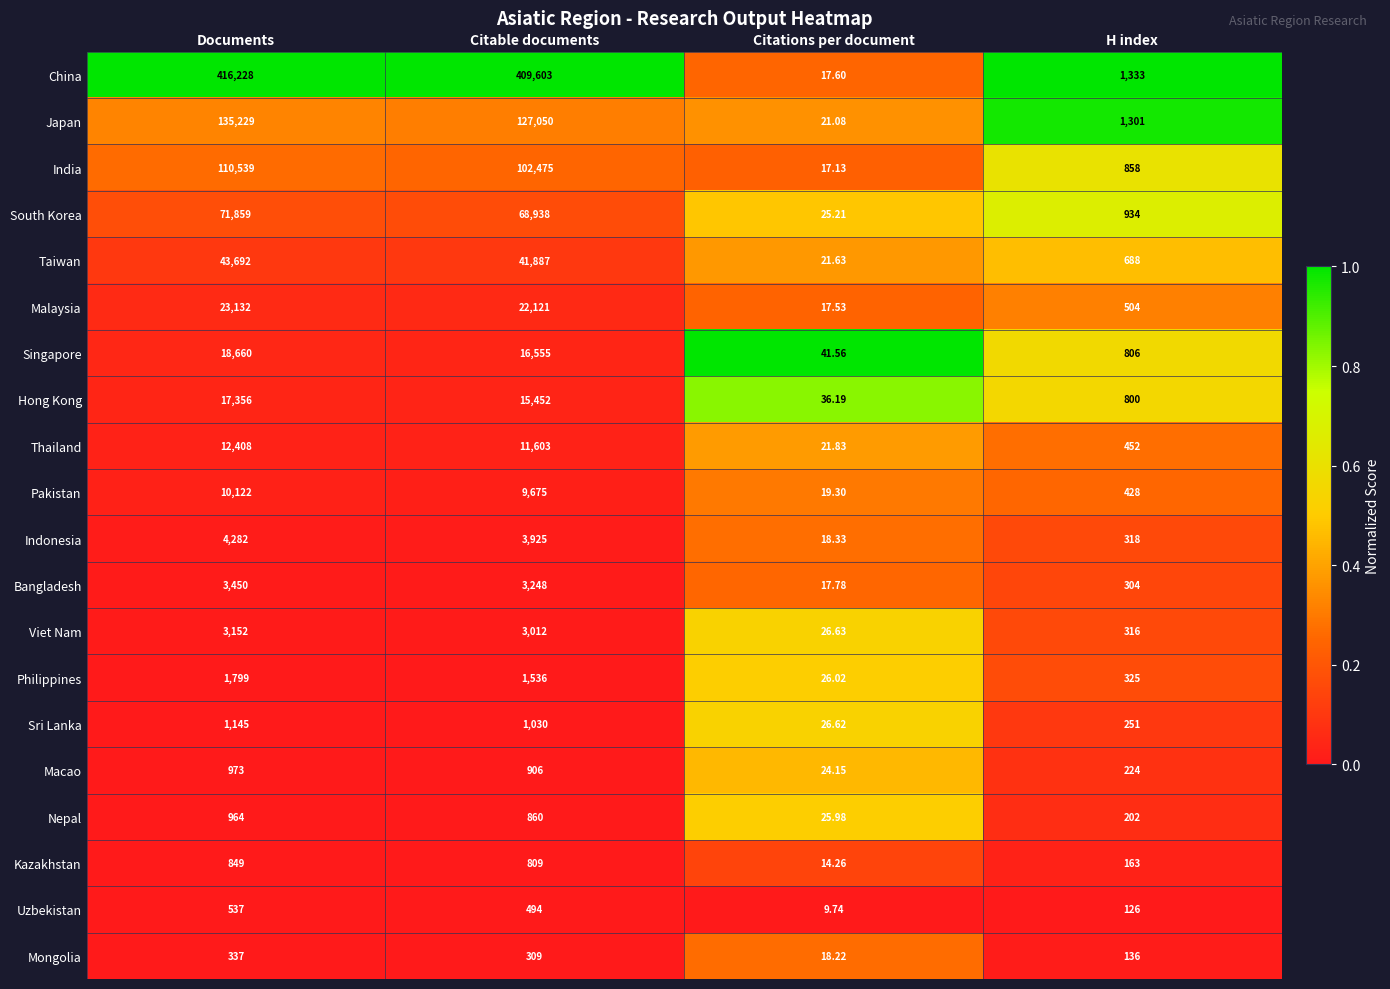

At which label does Malaysia reach its peak?

Documents